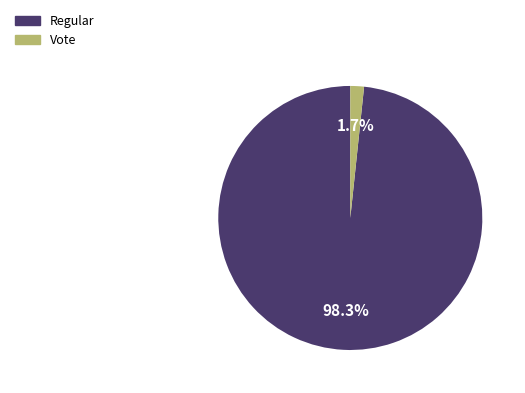

How much of the chart is everything except Vote?

98.3%